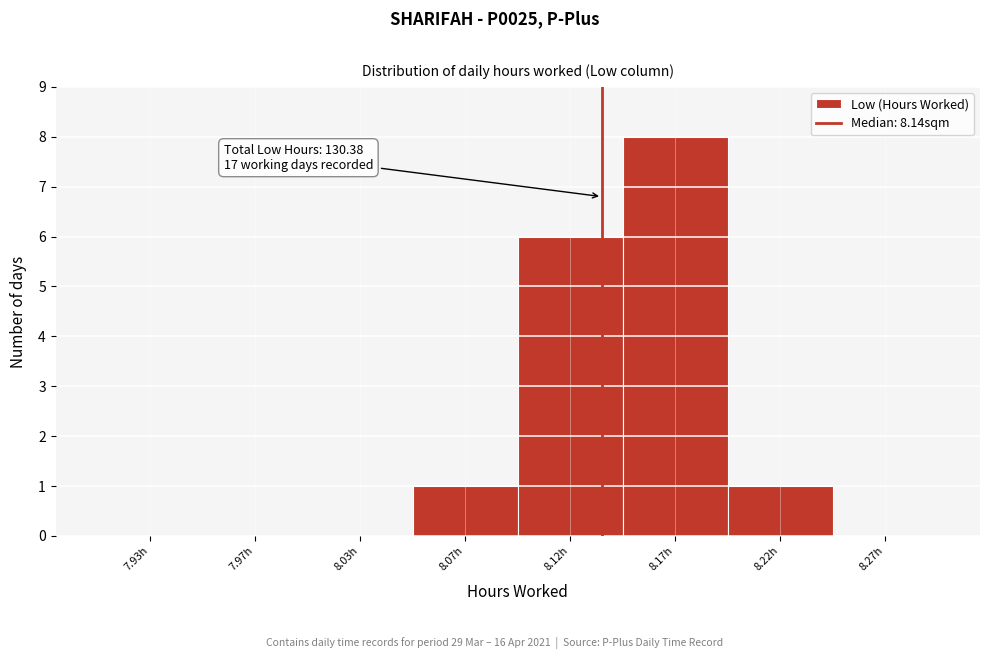

Reading left to right, transcribe all the data shown in this chart.

7.93h=0	7.97h=0	8.03h=0	8.07h=1	8.12h=6	8.17h=8	8.22h=1	8.27h=0